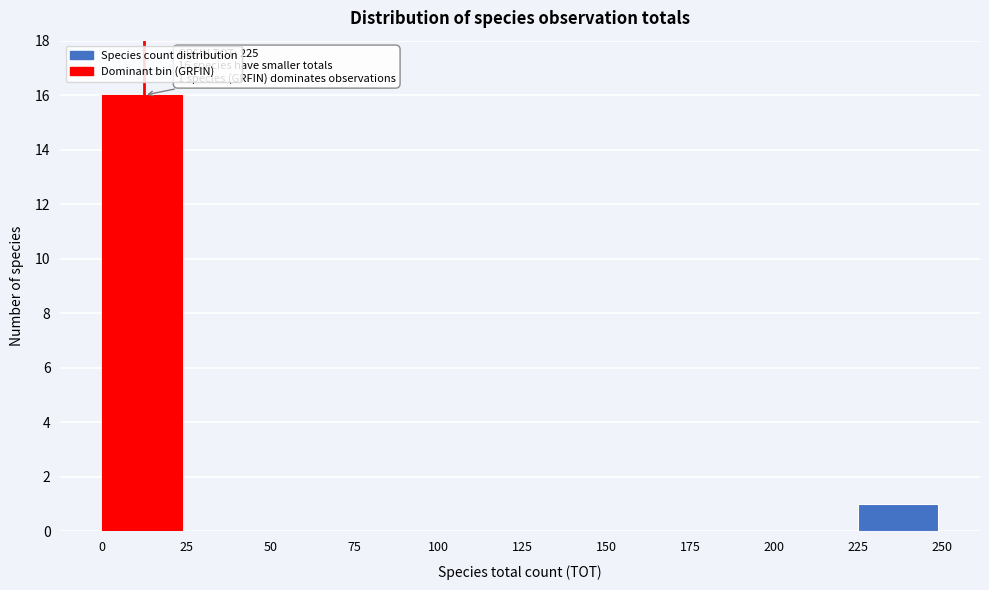

Reading right to left, what are all the values shown in this chart?

225=1	200=0	175=0	150=0	125=0	100=0	75=0	50=0	25=0	0=16